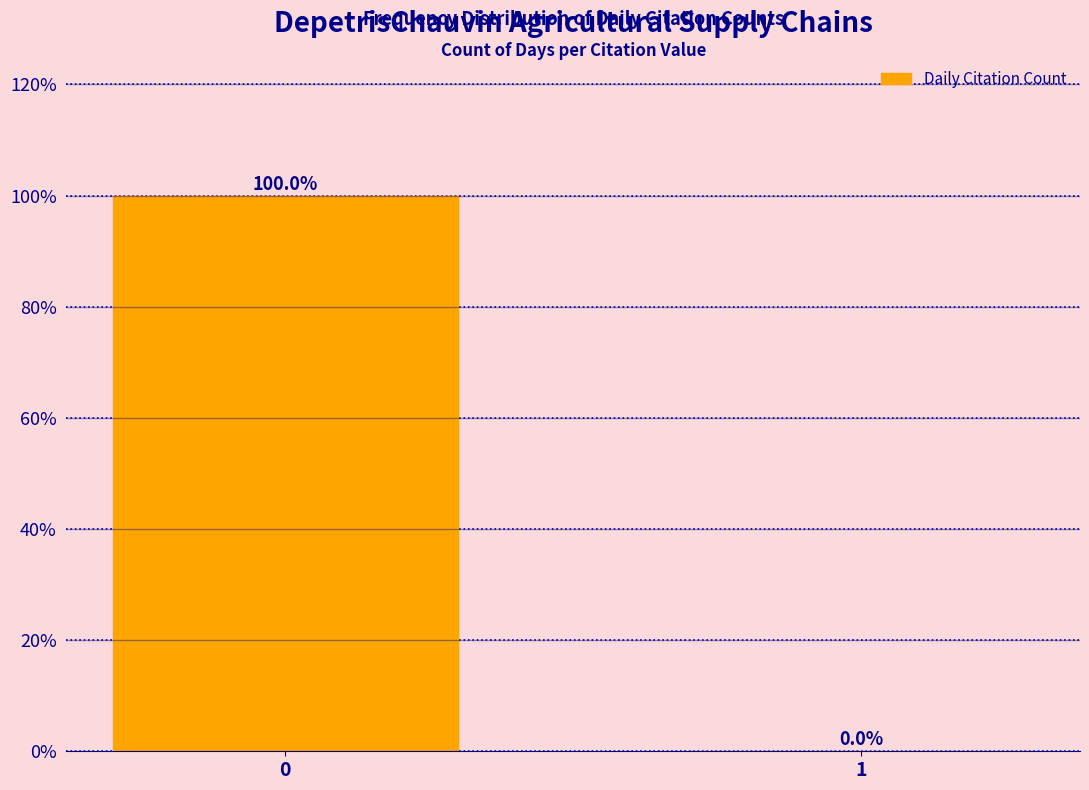

The chart shows a value of 100.0 at 0. True or false?

True